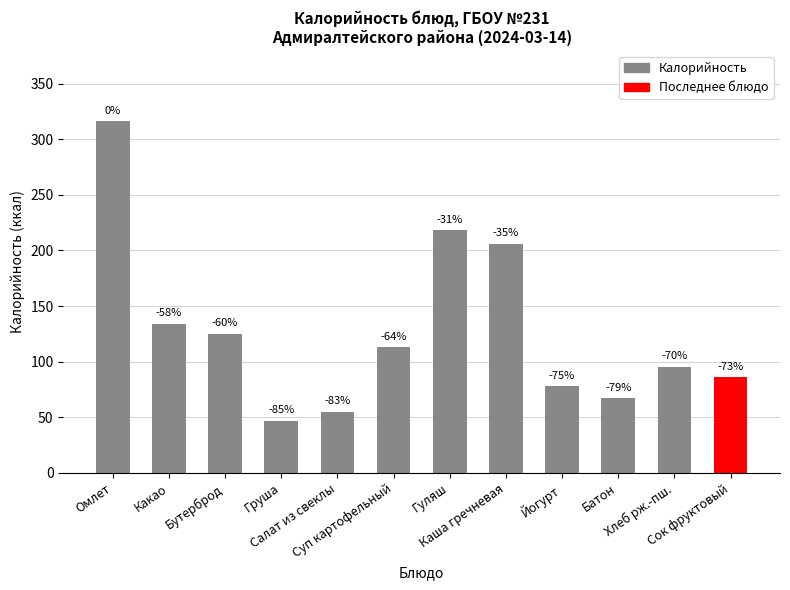

Does the chart contain any negative values?

No